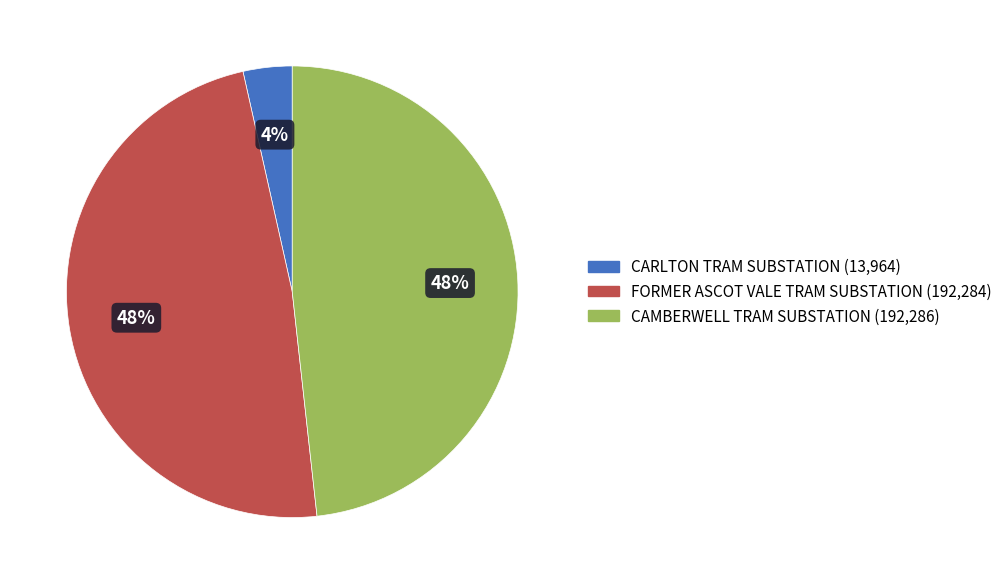

To the nearest percent, what percentage of the pie is CAMBERWELL TRAM SUBSTATION?

48%